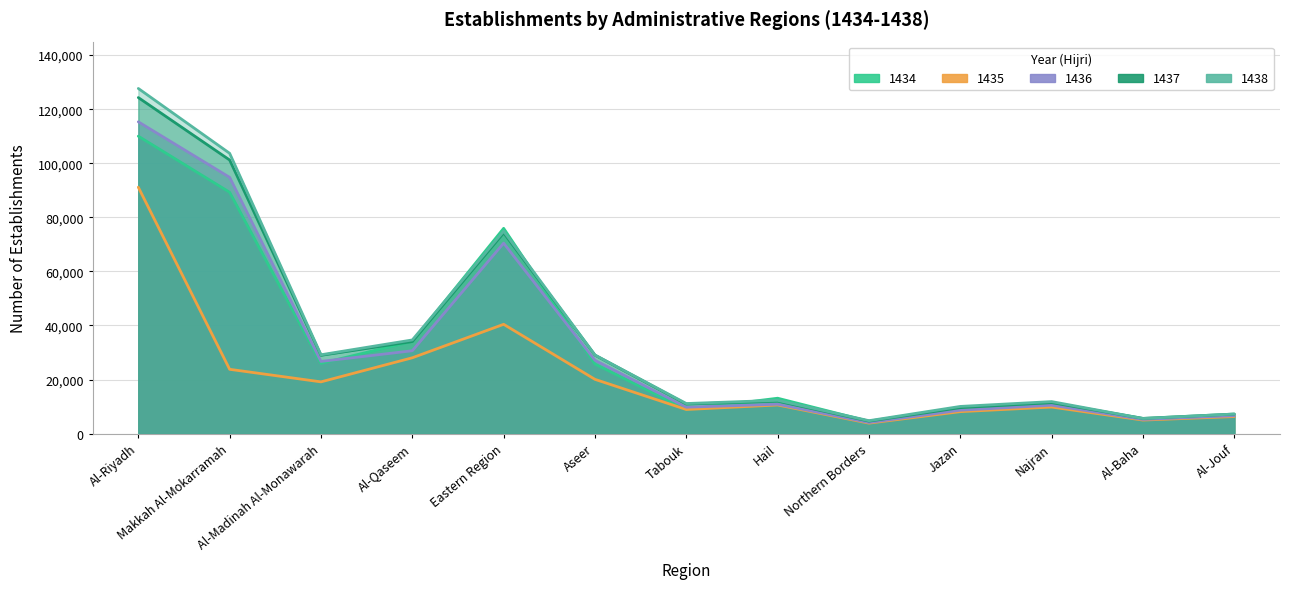

List the labels in order of 1437 value, smallest first.

Northern Borders, Al-Baha, Al-Jouf, Jazan, Tabouk, Najran, Hail, Al-Madinah Al-Monawarah, Aseer, Al-Qaseem, Eastern Region, Makkah Al-Mokarramah, Al-Riyadh